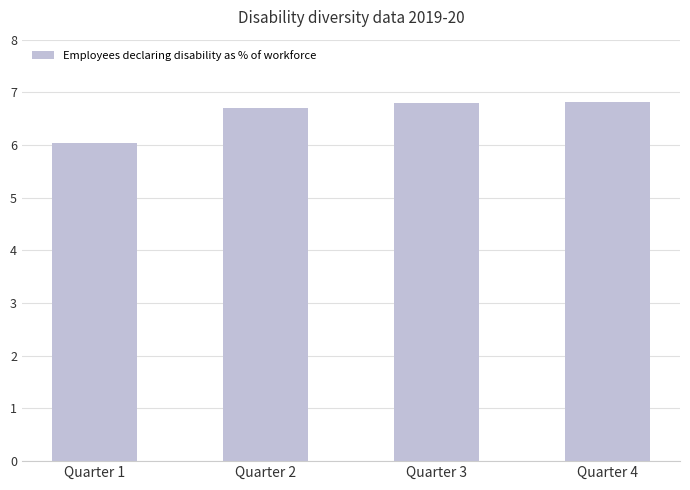

Read the value at Quarter 3.

6.8